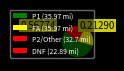

How many segments does this pie chart have?

4